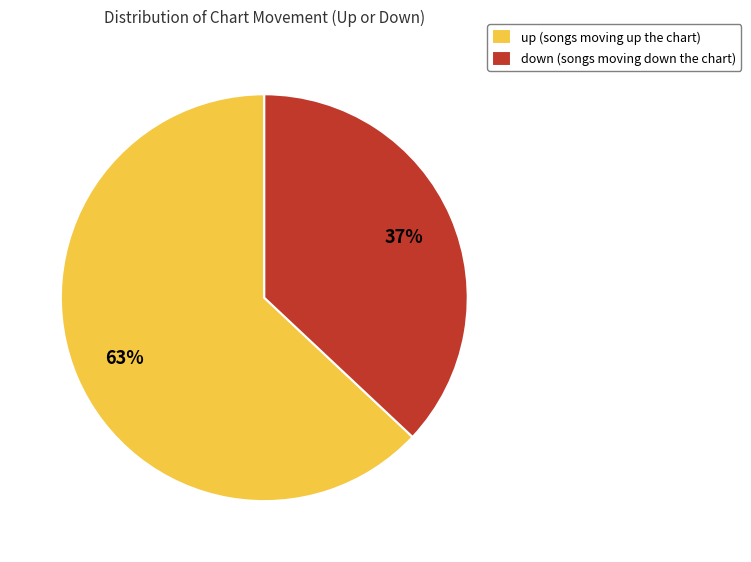

Rank the categories by value from highest to lowest.

up, down